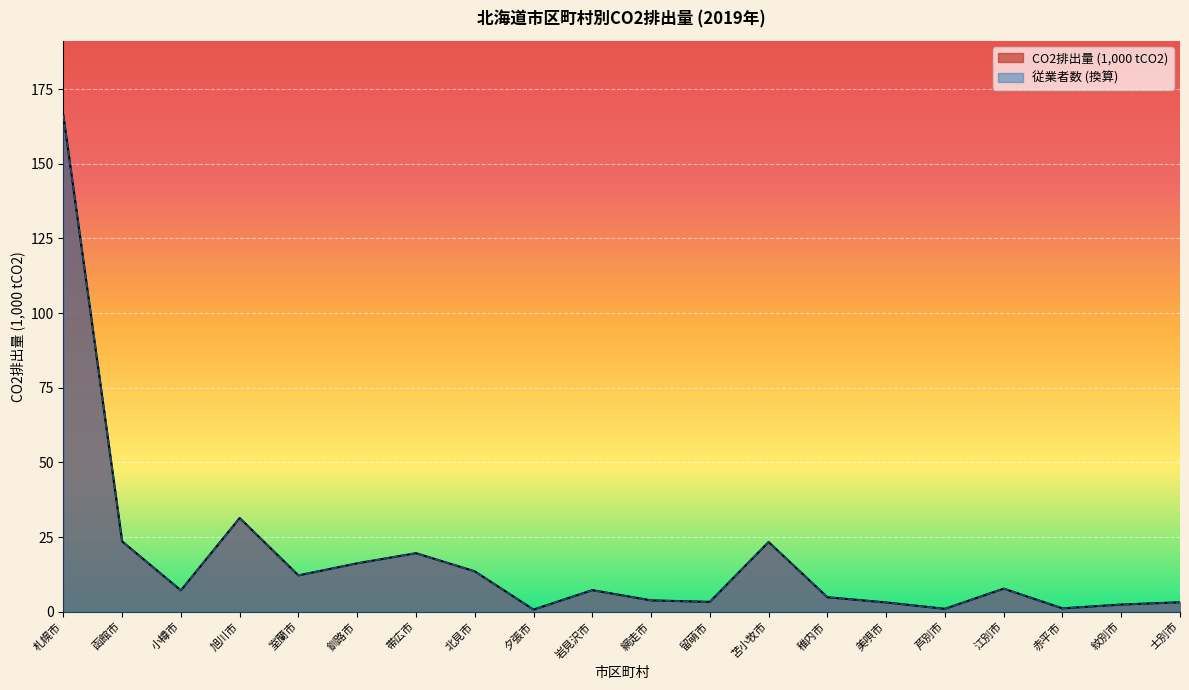

Reading left to right, extract all data points from this chart.

北海道: 札幌市=166.2	函館市=23.6	小樽市=7.2	旭川市=31.4	室蘭市=12.2	釧路市=16.2	帯広市=19.6	北見市=13.5	夕張市=0.7	岩見沢市=7.2	網走市=3.8	留萌市=3.3	苫小牧市=23.4	稚内市=4.9	美唄市=3.1	芦別市=1.0	江別市=7.7	赤平市=1.1	紋別市=2.4	士別市=3.2
CO2排出量合計: 札幌市=166.2	函館市=23.6	小樽市=7.2	旭川市=31.4	室蘭市=12.2	釧路市=16.2	帯広市=19.6	北見市=13.5	夕張市=0.7	岩見沢市=7.2	網走市=3.8	留萌市=3.3	苫小牧市=23.4	稚内市=4.9	美唄市=3.1	芦別市=1.0	江別市=7.7	赤平市=1.1	紋別市=2.4	士別市=3.2